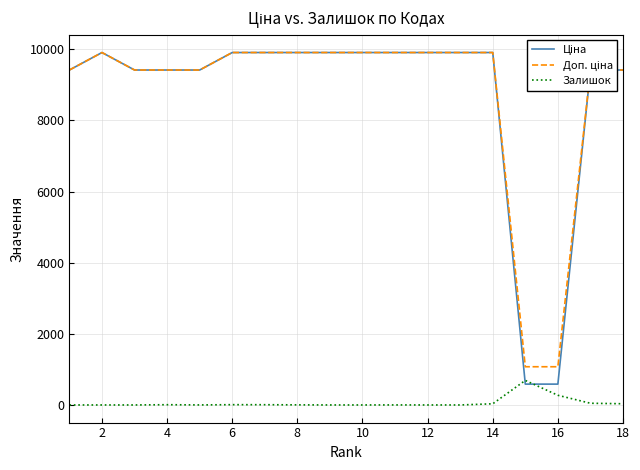

What is the maximum value shown in the chart?

9908.5